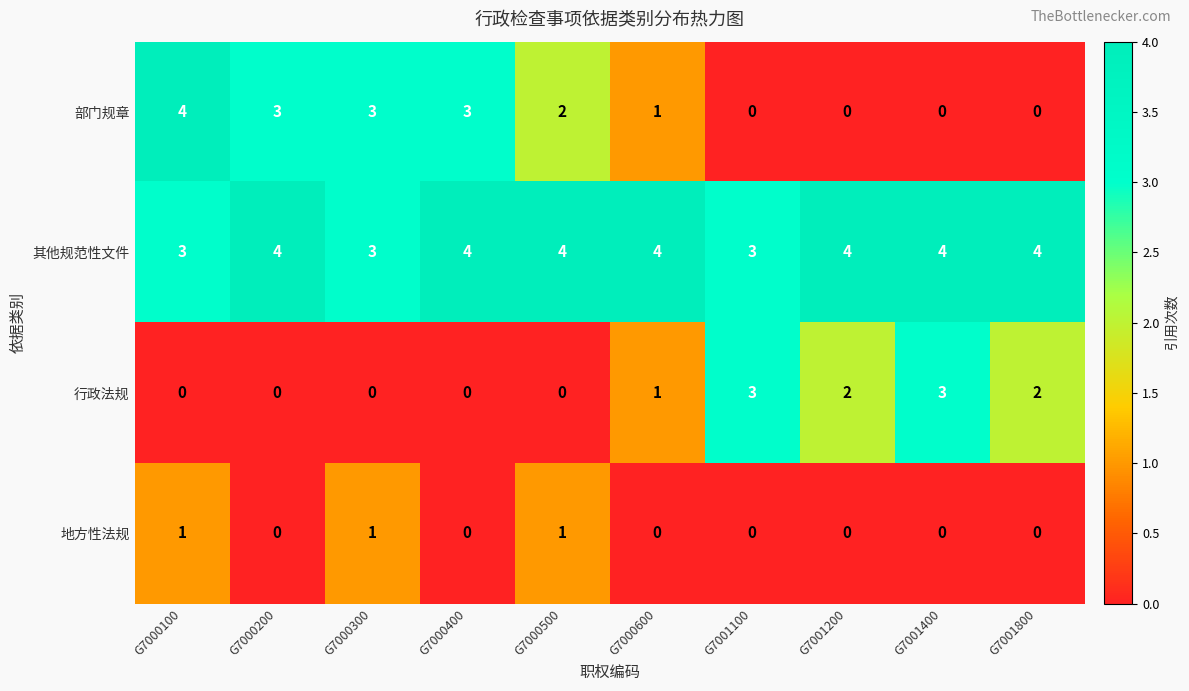

The 行政法规 series shows 2 at G7000500. True or false?

False